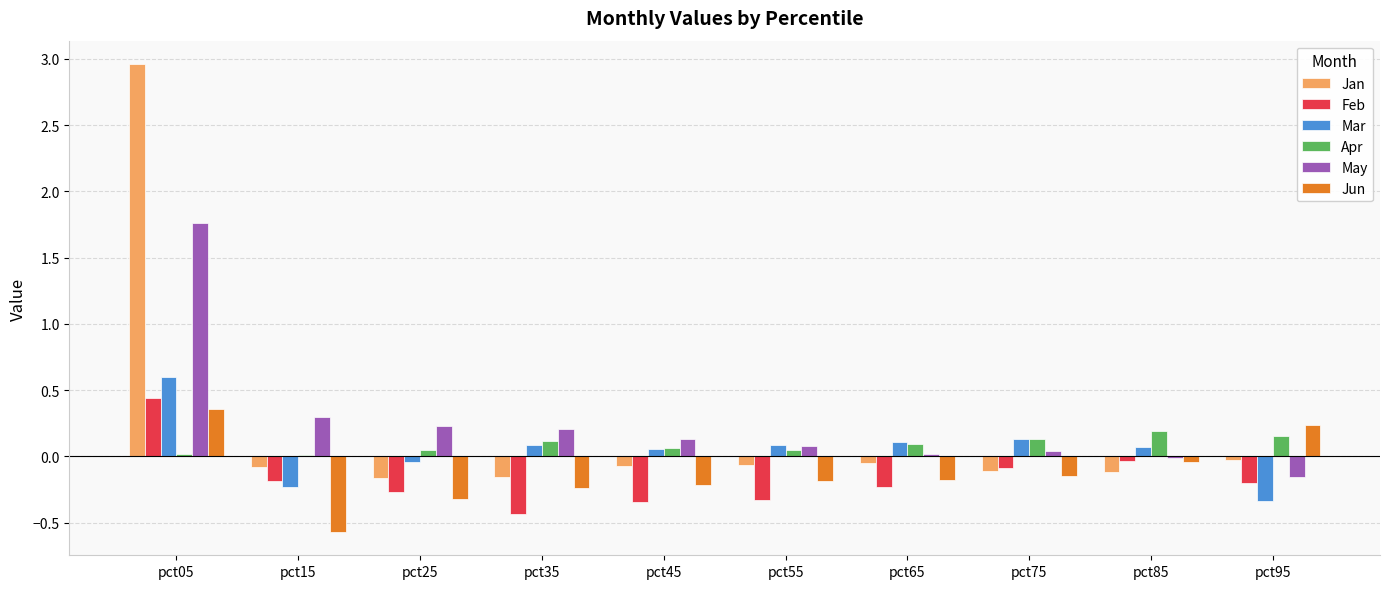

The Jan series shows -0.2 at pct25. True or false?

True